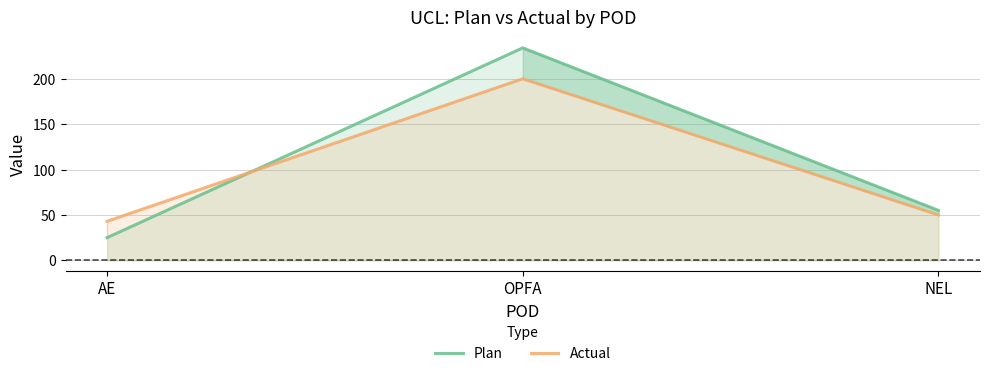

Rank the series by their average value, from highest to lowest.

Plan, Actual